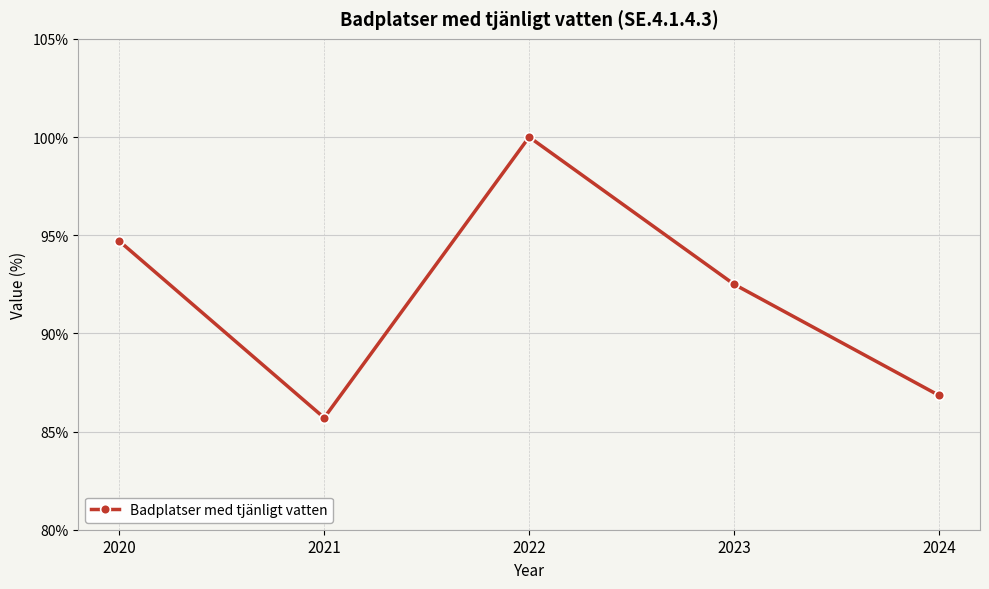

How many lines are shown in the chart?

1